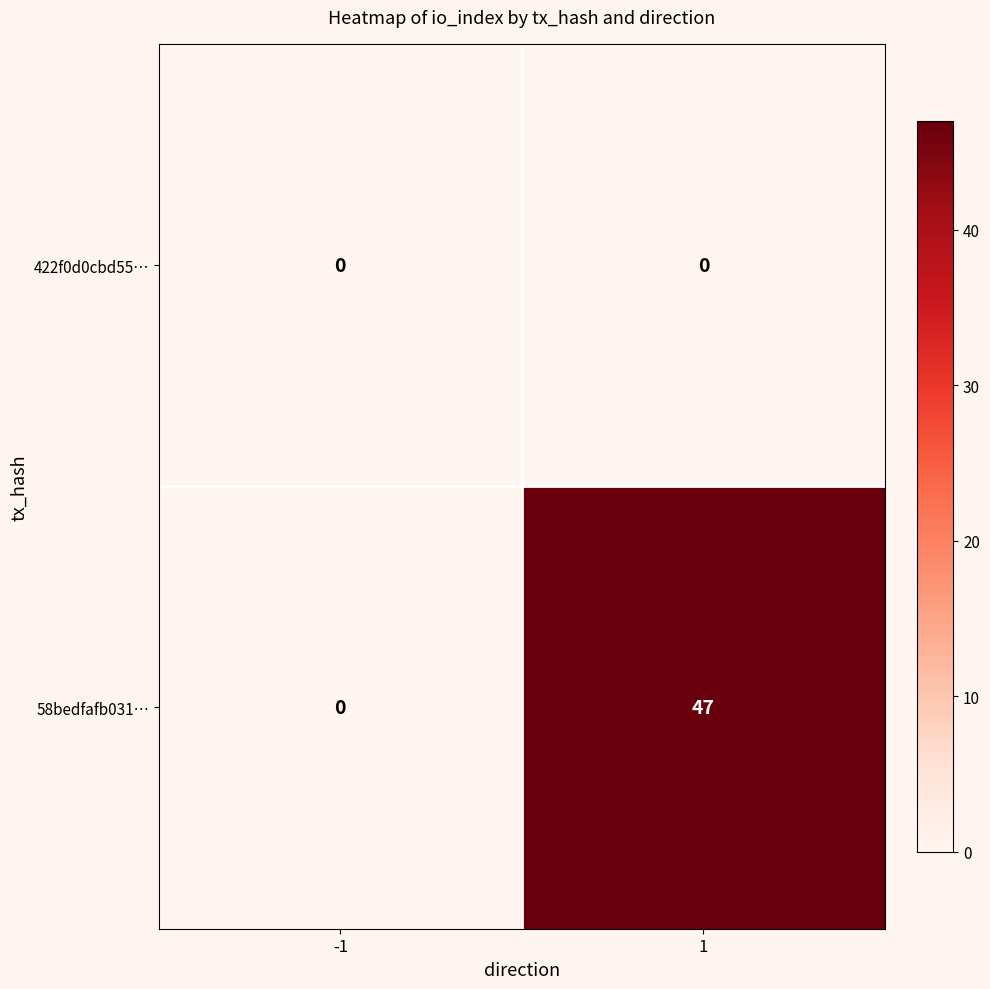

At how many categories does at least one series exceed 42?

1